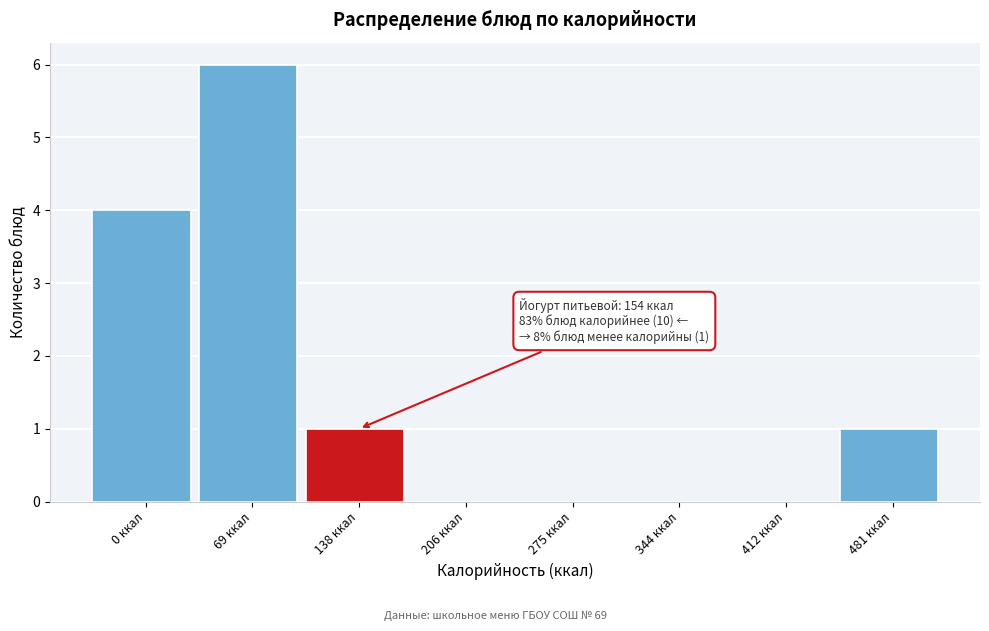

Reading left to right, what are all the values shown in this chart?

0 ккал=4	69 ккал=6	138 ккал=1	206 ккал=0	275 ккал=0	344 ккал=0	412 ккал=0	481 ккал=1